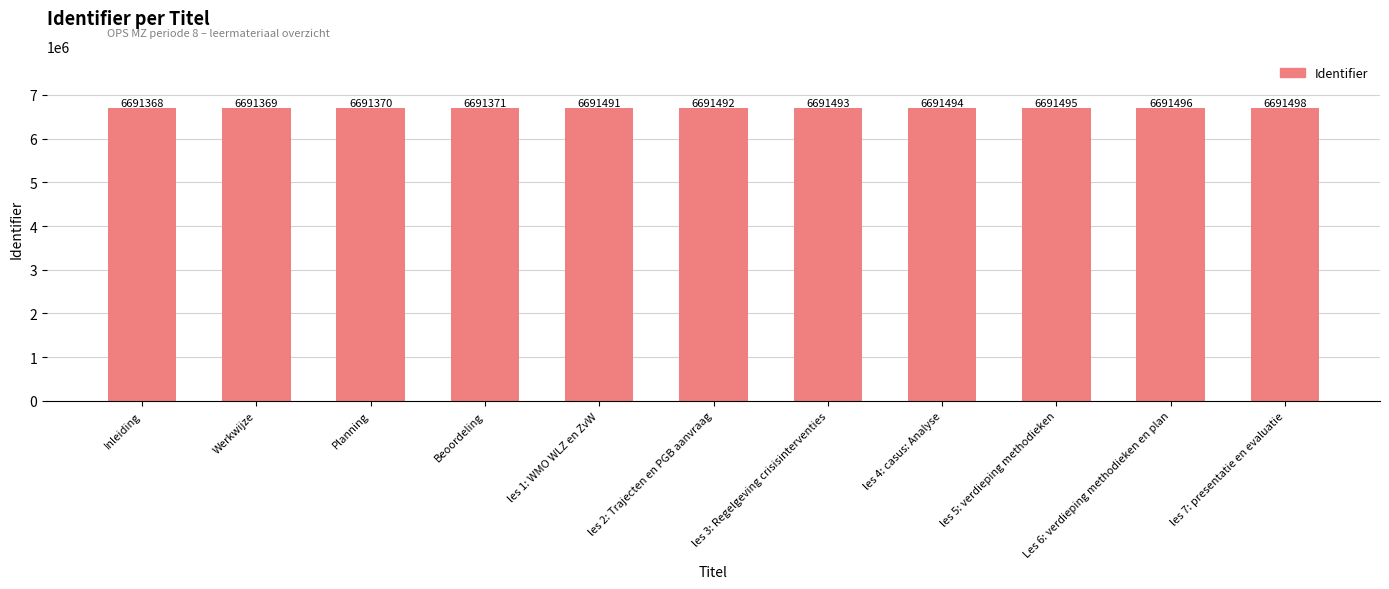

What value does the data have at Inleiding?

6691368